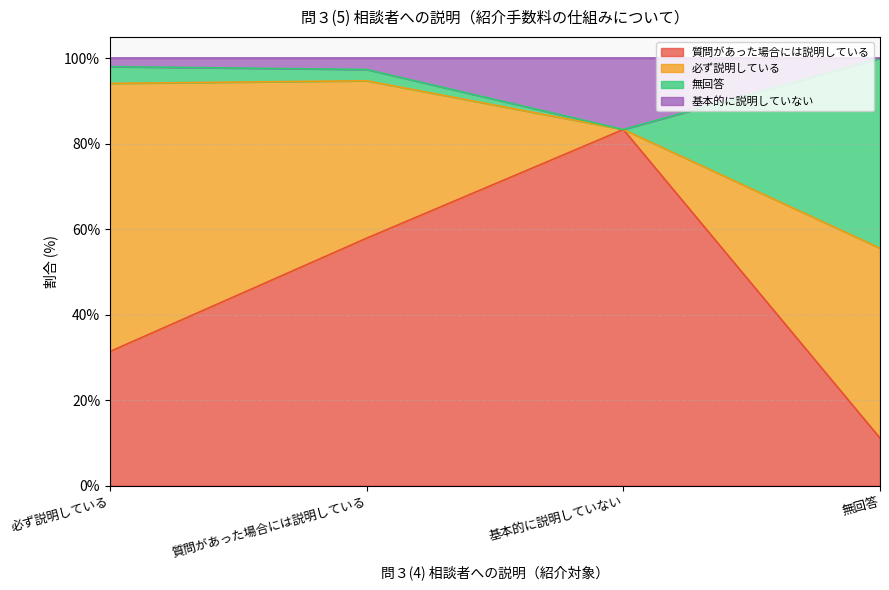

True or false: 質問があった場合には説明している has a value of 31.4 at 必ず説明している.

True